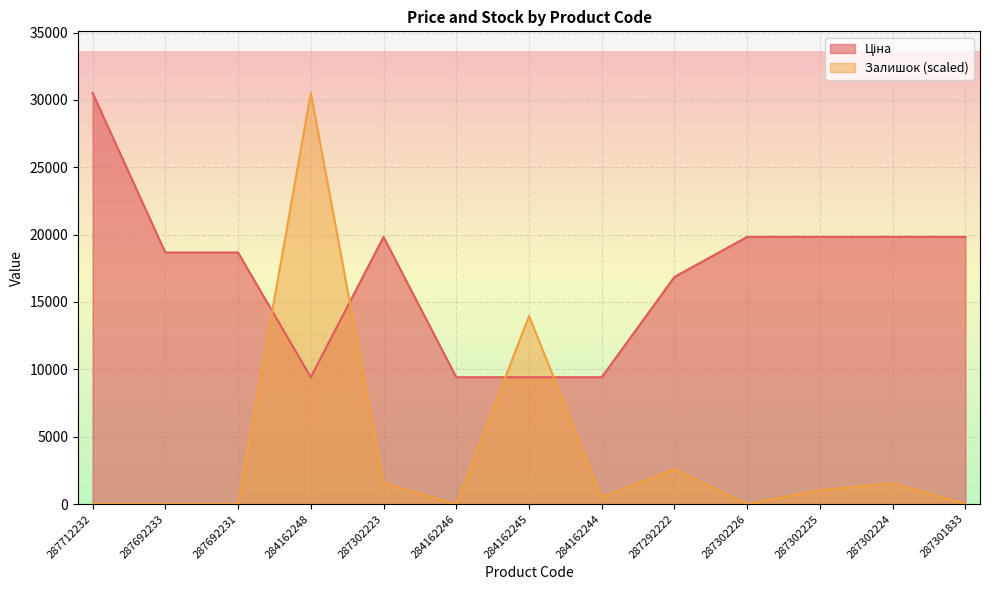

What is the approximate value of Ціна at 287692233?

18671.5